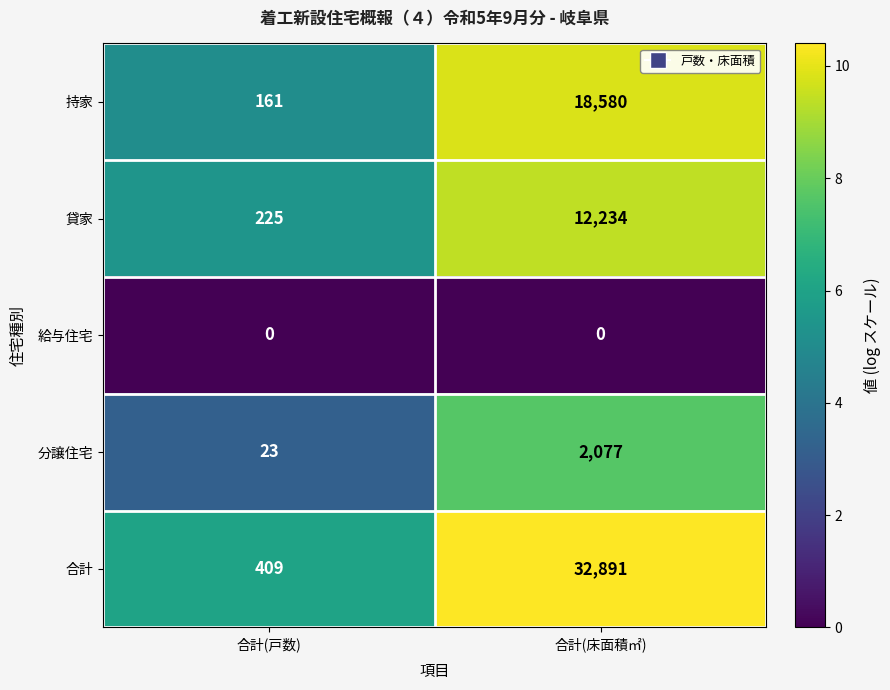

At which label is 合計 closest to 16650?

合計(戸数)